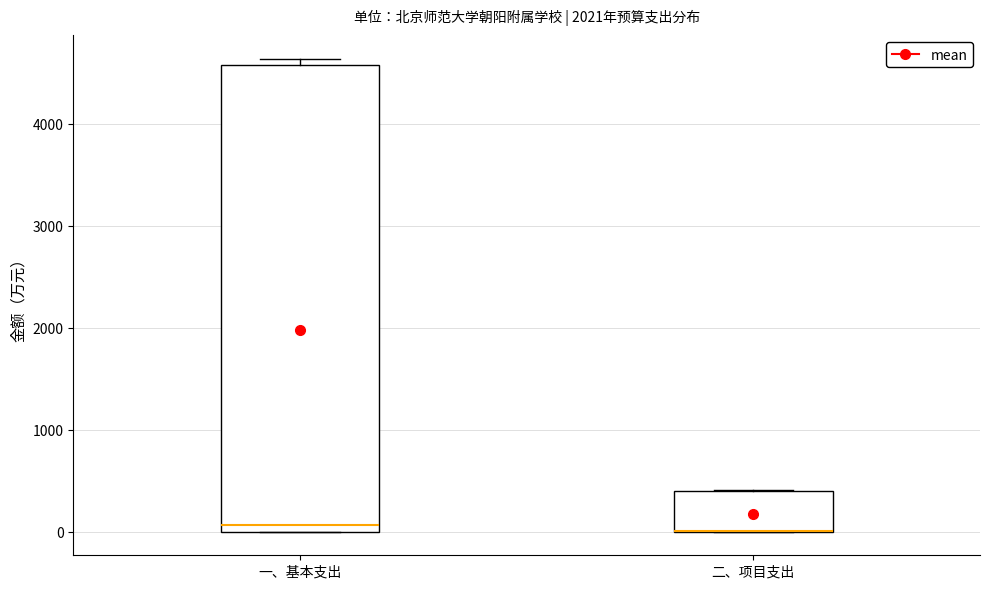

Reading left to right, read every box against the y-axis: the position of its median line, the range the box covers, and the ends of its whiskers. The values are not printed on the chart, so give them approximately, as read against the axis.

一、基本支出: median 100, box 0 to 4600, whiskers 0 to 4600 (just above the box's upper edge)
二、项目支出: median 0 (drawn on the box's lower edge), box 0 to 400, whiskers 0 to 400